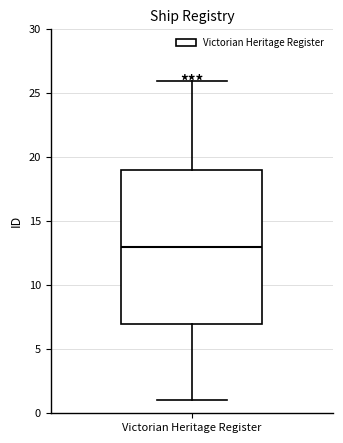

Where is the upper edge of the box for Victorian Heritage Register on the y-axis? The values are not printed on the chart, so give them approximately, as read against the axis.

19